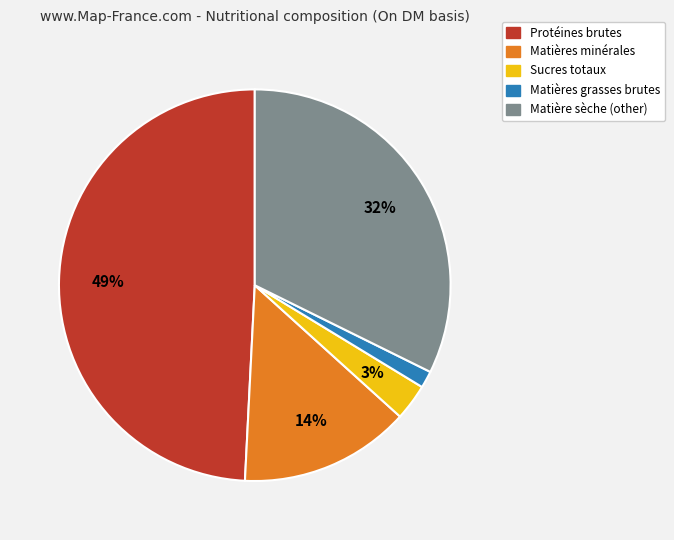

What percentage is the Matières grasses brutes slice, to the nearest percent?

1%